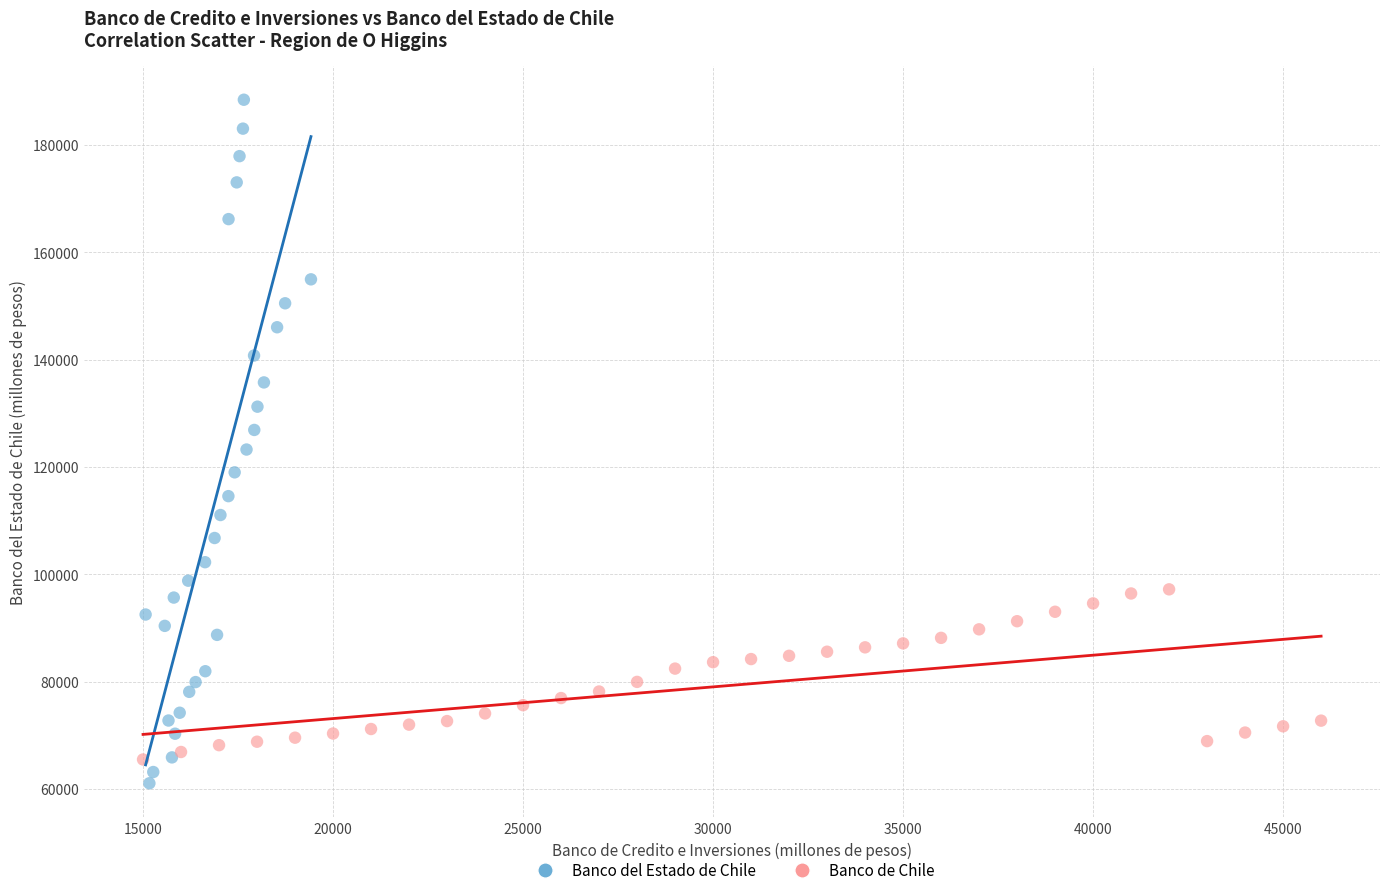

Which series reaches the maximum Y coordinate?

Banco del Estado de Chile